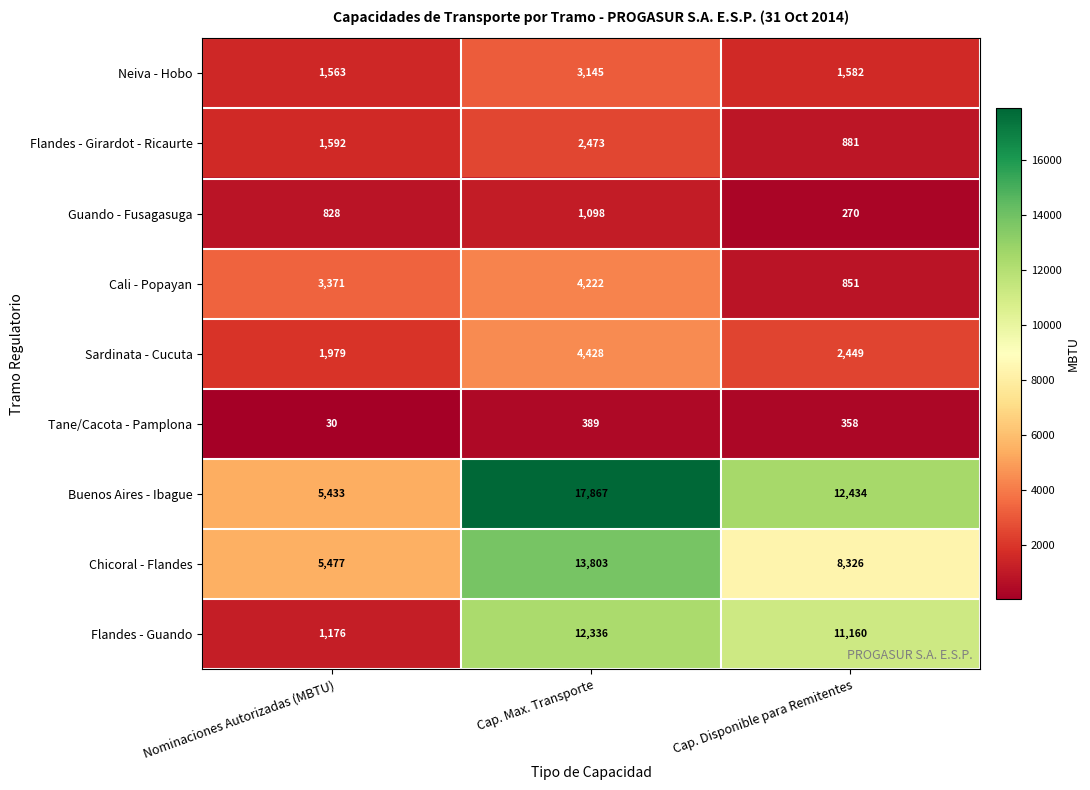

Where is Cali - Popayan nearest to the value 2536?

Nominaciones Autorizadas (MBTU)